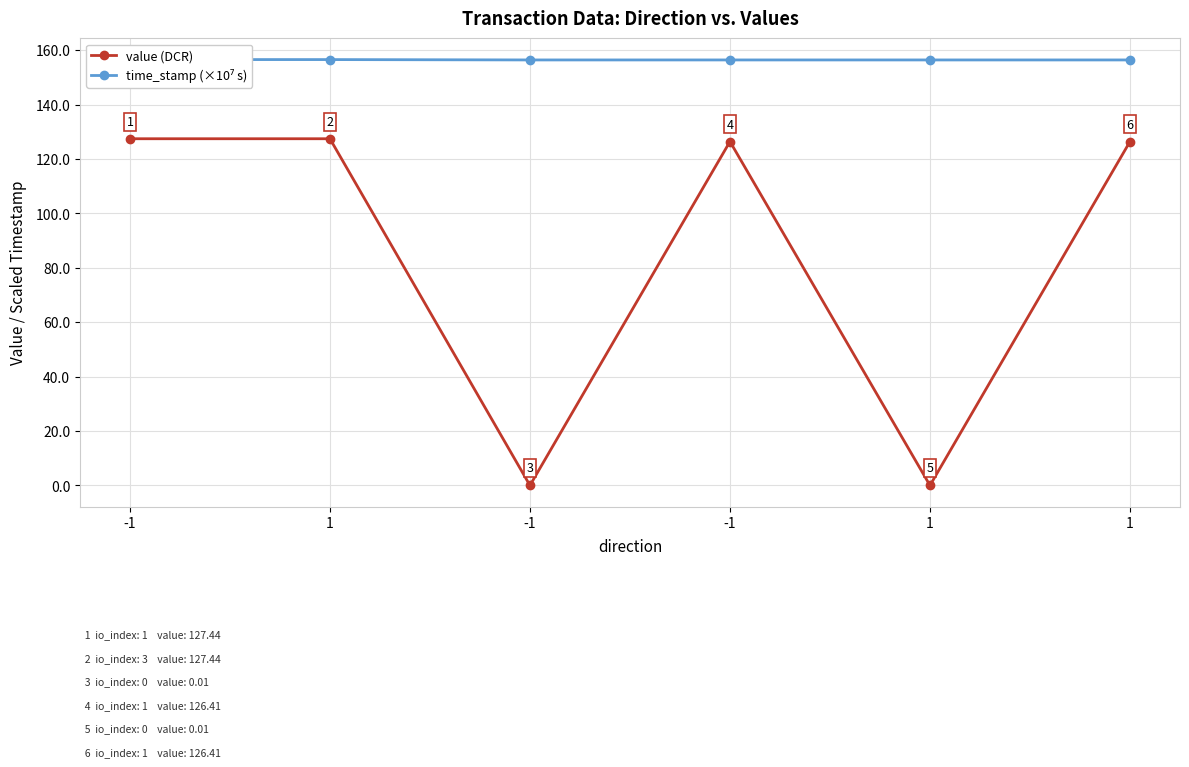

Does the chart have visible grid lines?

Yes